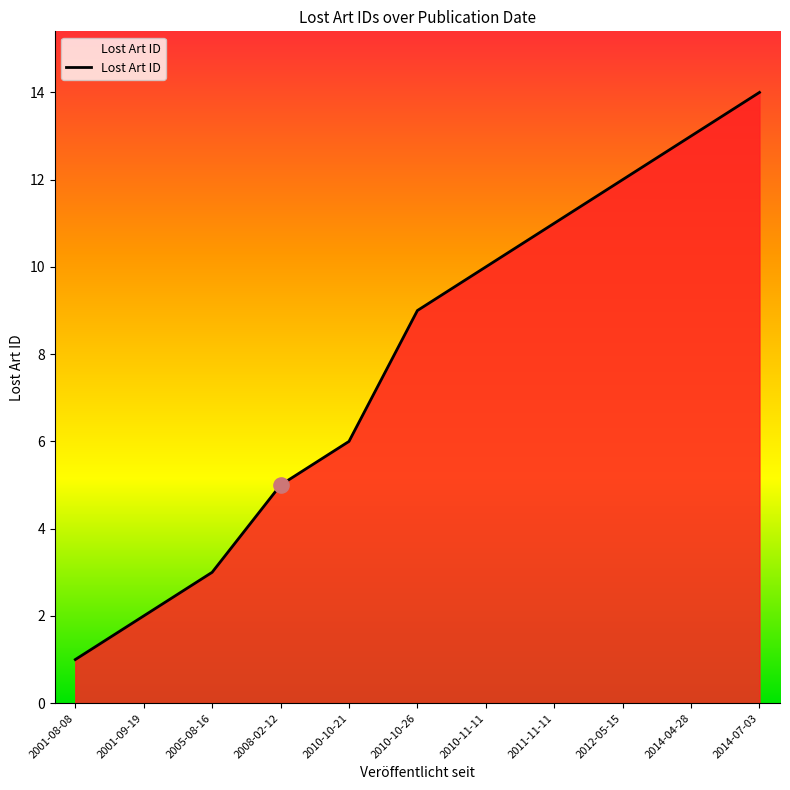

Which has a higher value, 2012-05-15 or 2001-09-19?

2012-05-15